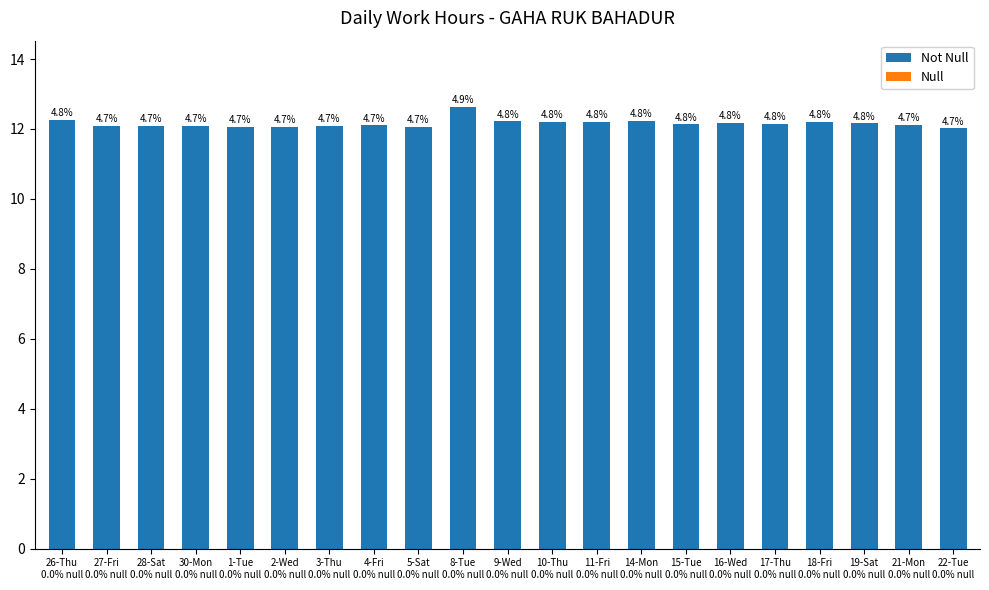

How many bars are there in total?

21